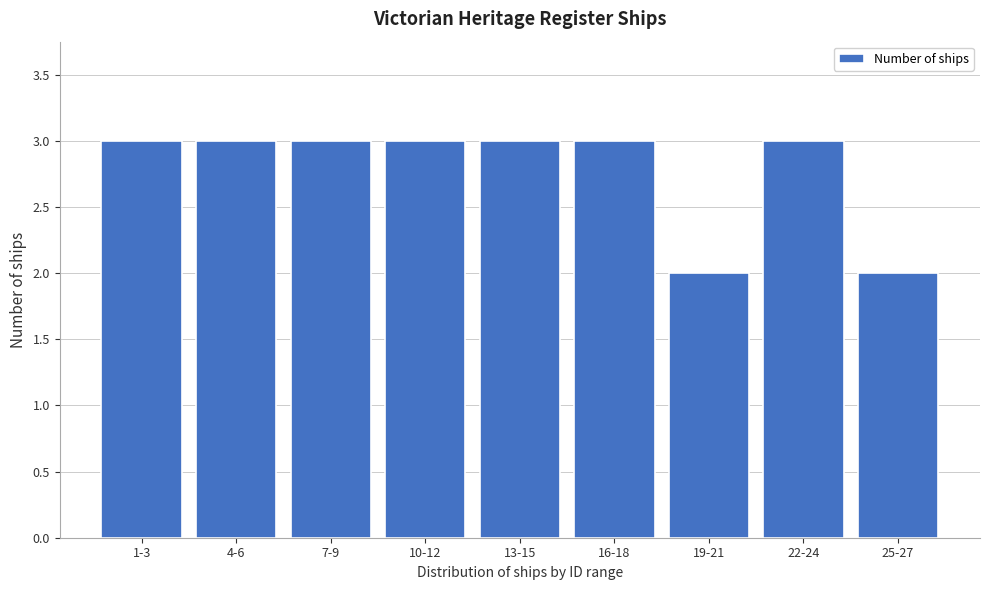

Reading left to right, extract all data points from this chart.

3	3	3	3	3	3	2	3	2